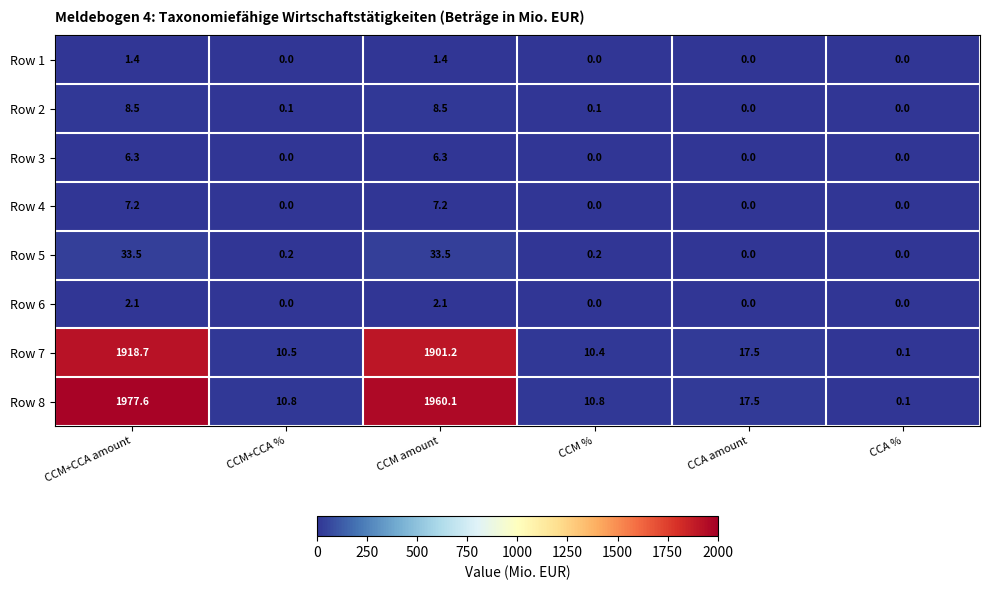

Count the number of categories in the chart.

6